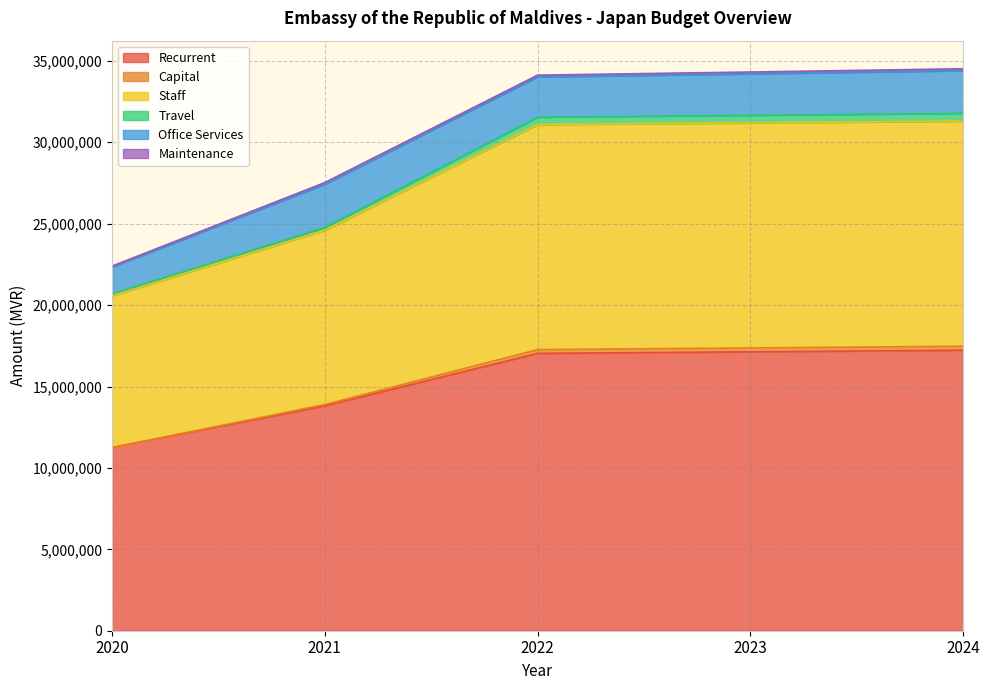

True or false: Recurrent and Capital intersect in this chart.

False